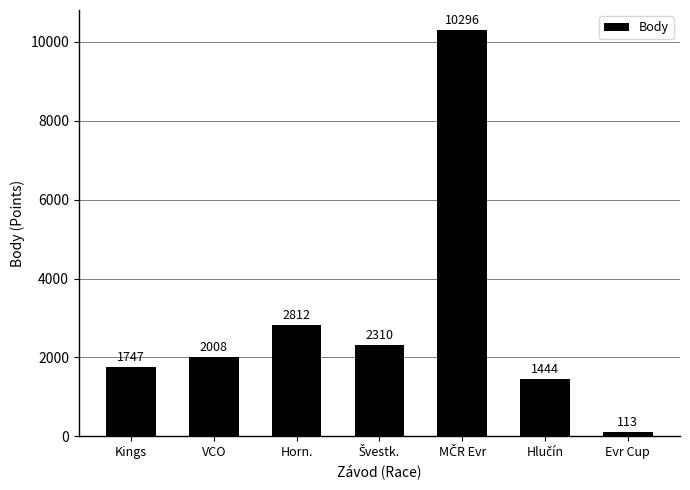

What is the label of the 7th bar from the left?

Evr Cup